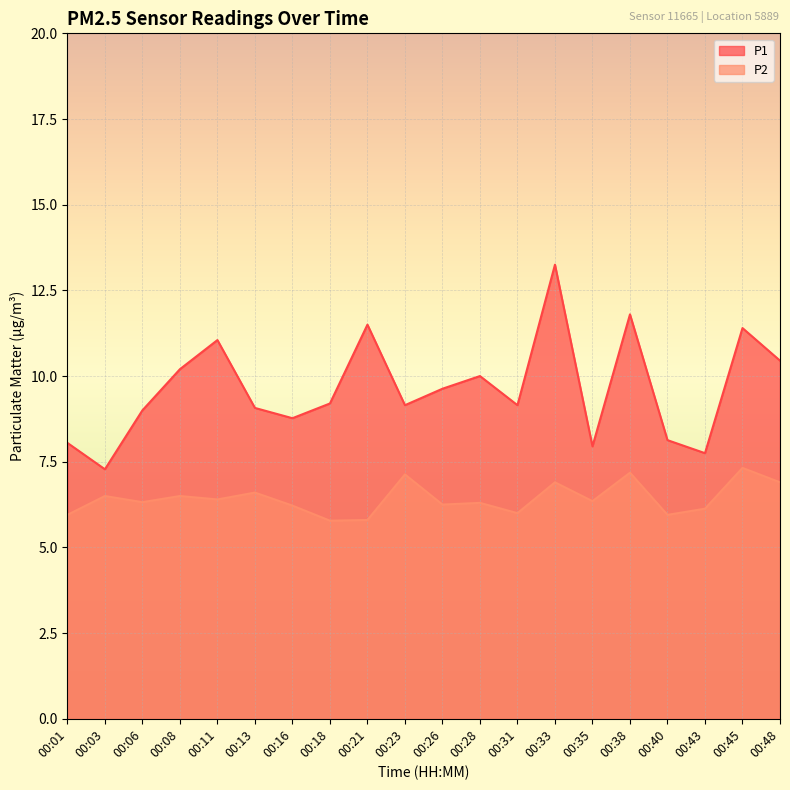

The value of P1 at 00:31 is 5.9. True or false?

False